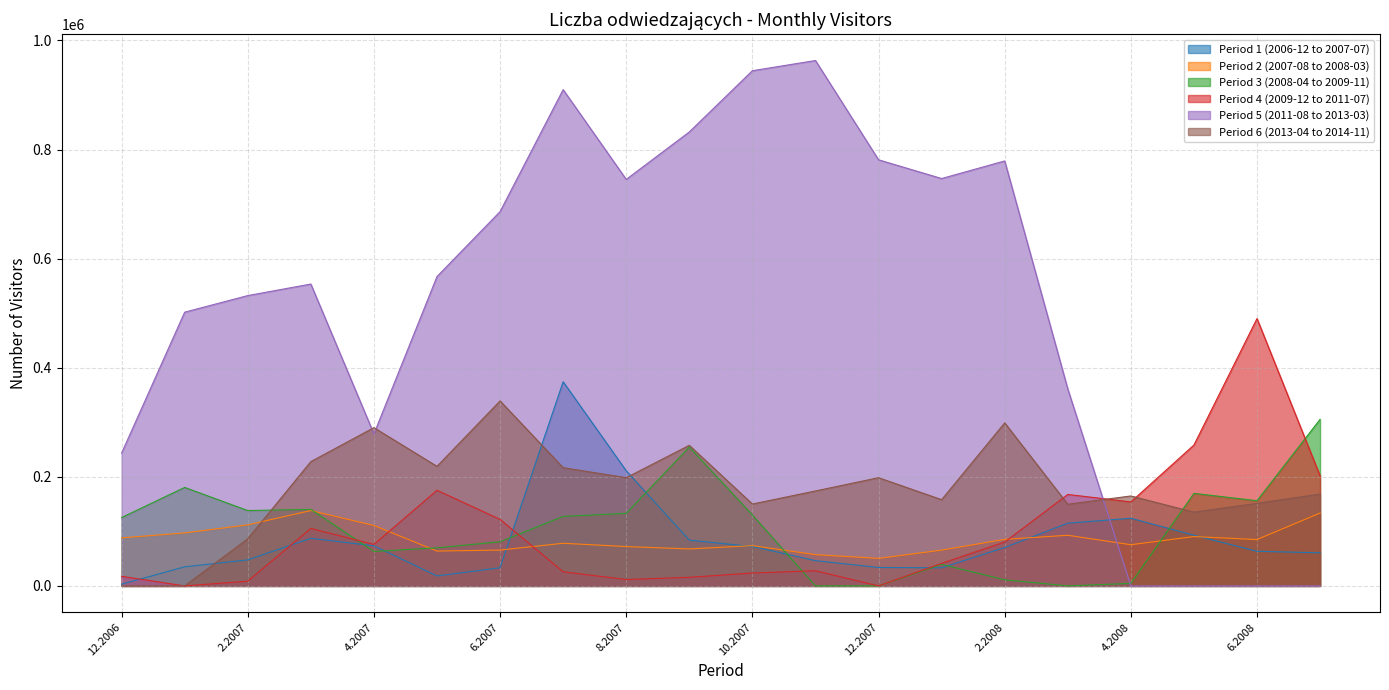

What is the total value across all series at 2.2007?

925128